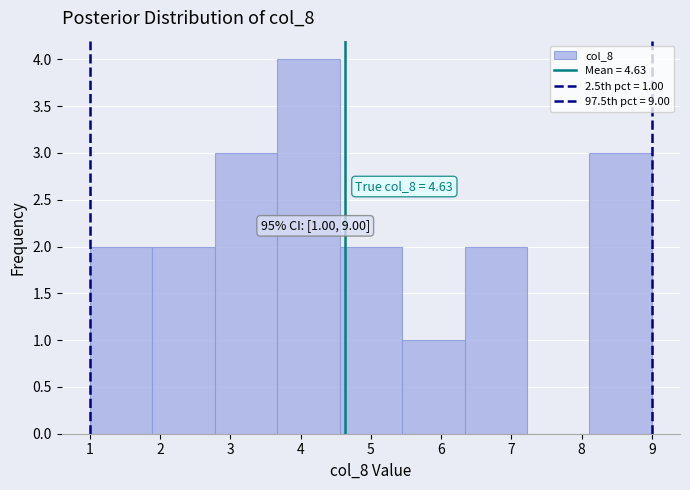

Over which range of the x-axis is the bar tallest?

3.7 to 4.6